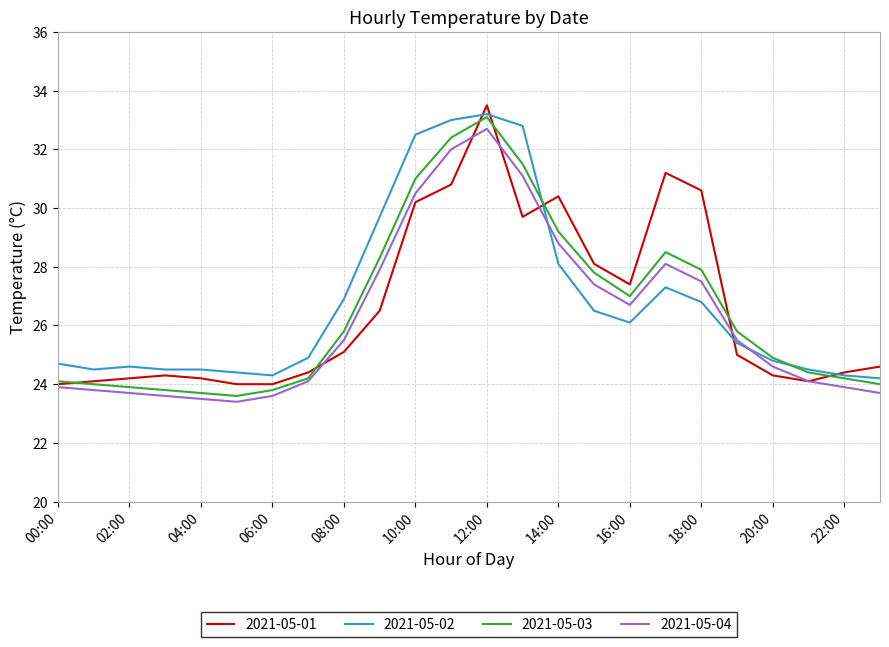

Does the chart display data point markers on the line(s)?

No